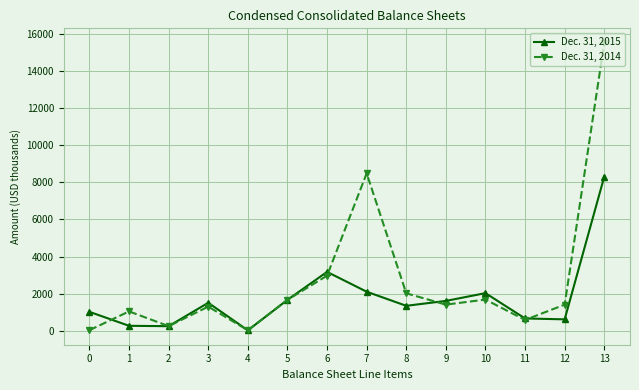

At how many categories does at least one series exceed 10835?

1